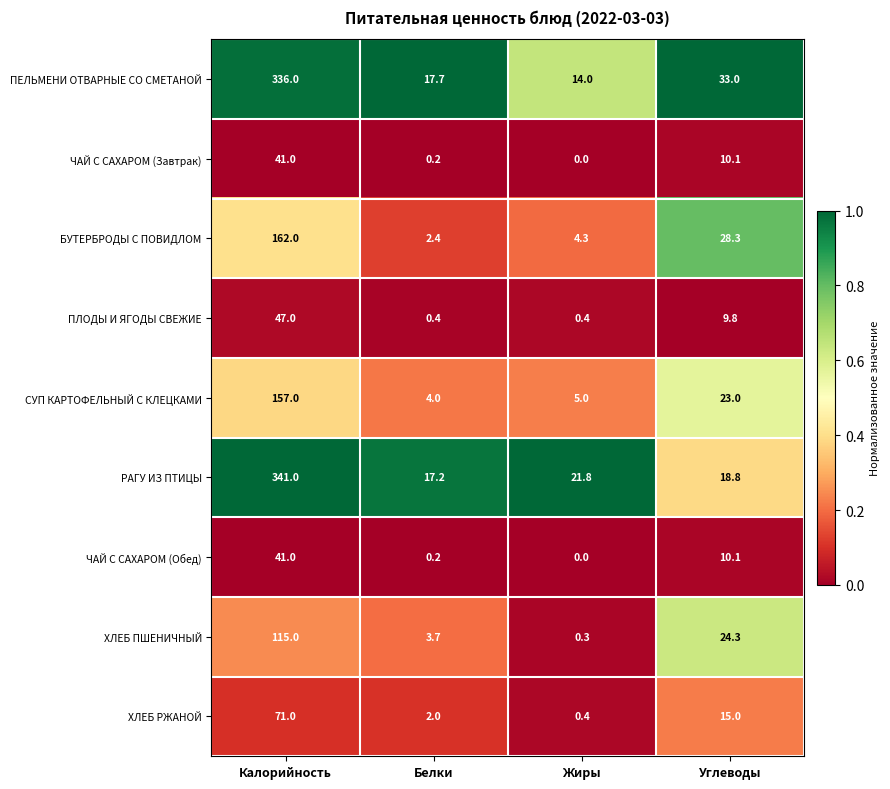

Which category has the lowest value across all series?

Жиры